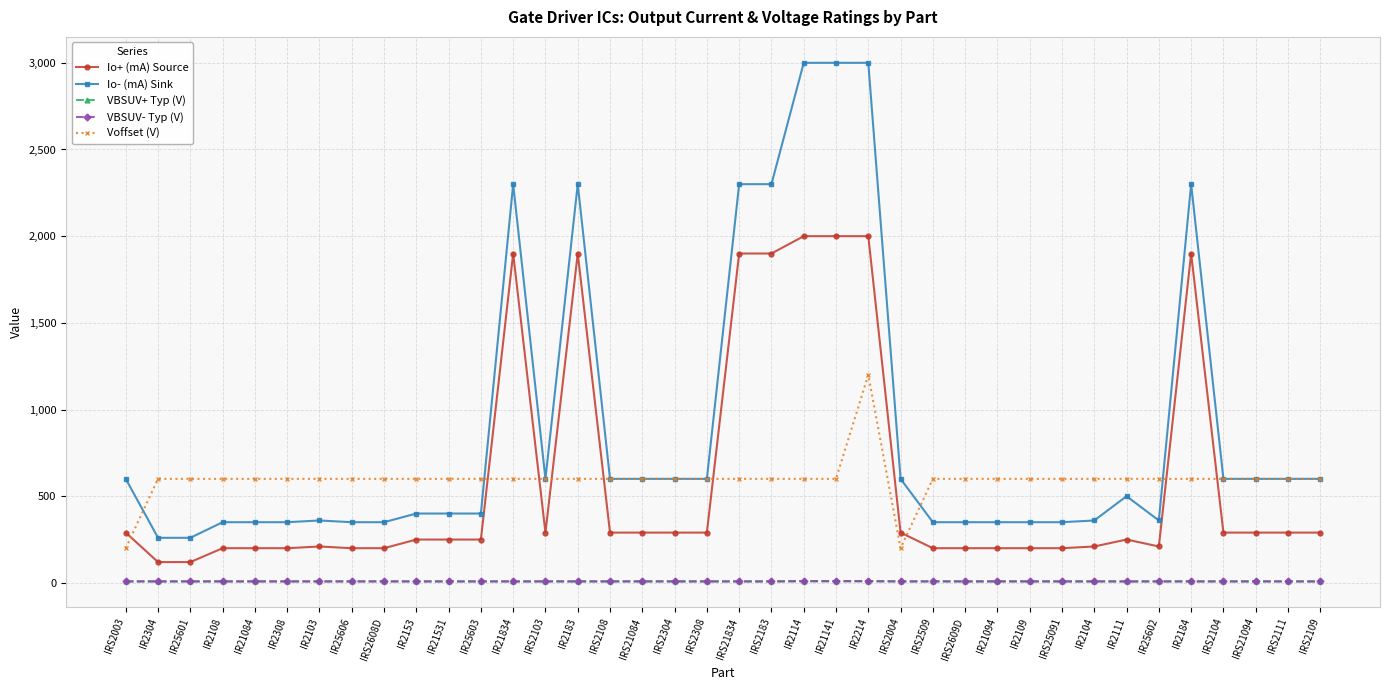

True or false: VBSUV- Typ (V) and Voffset (V) intersect in this chart.

False